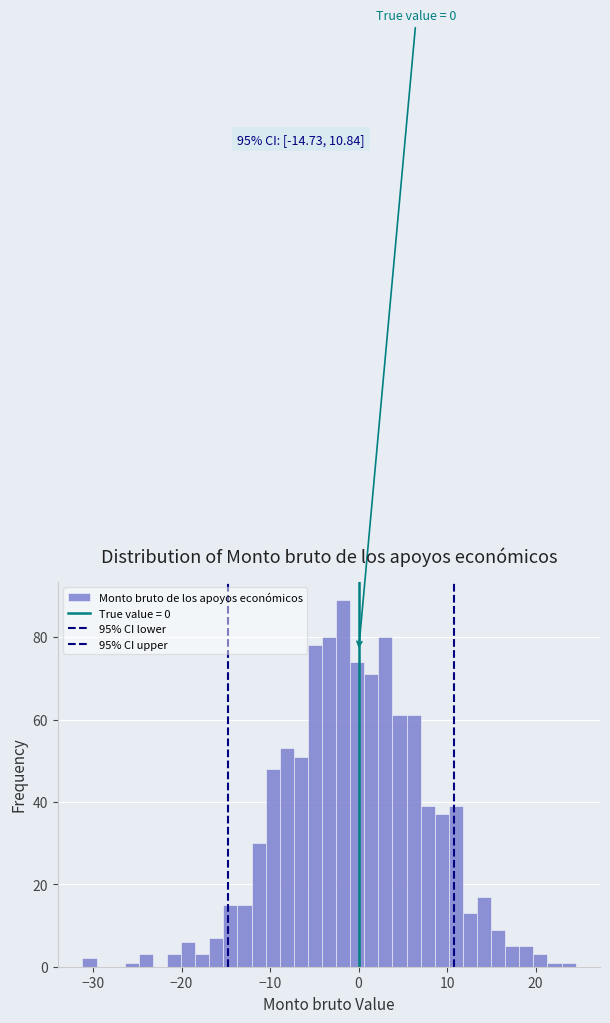

Read against the x-axis, roughly where is the centre of the tallest bar?

-2